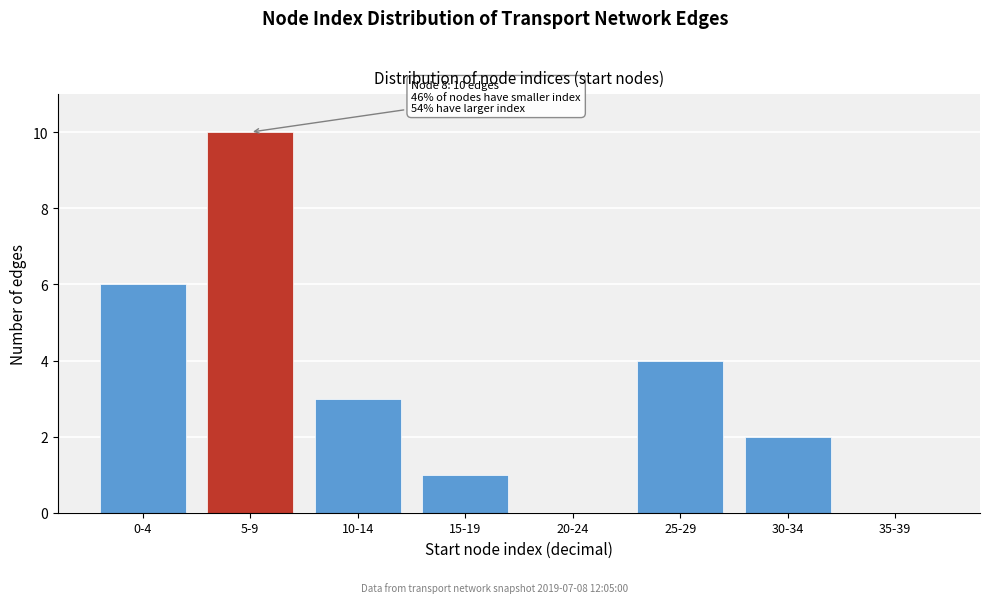

Reading right to left, list all the values displayed in this chart.

35-39=0	30-34=2	25-29=4	20-24=0	15-19=1	10-14=3	5-9=10	0-4=6